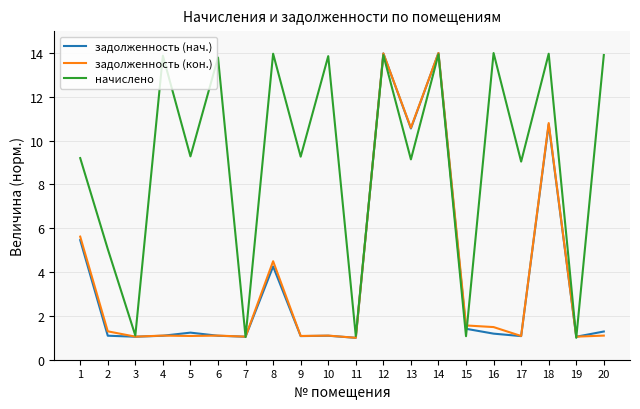

The value of задолженность (нач.) at 8 is 2.0. True or false?

False